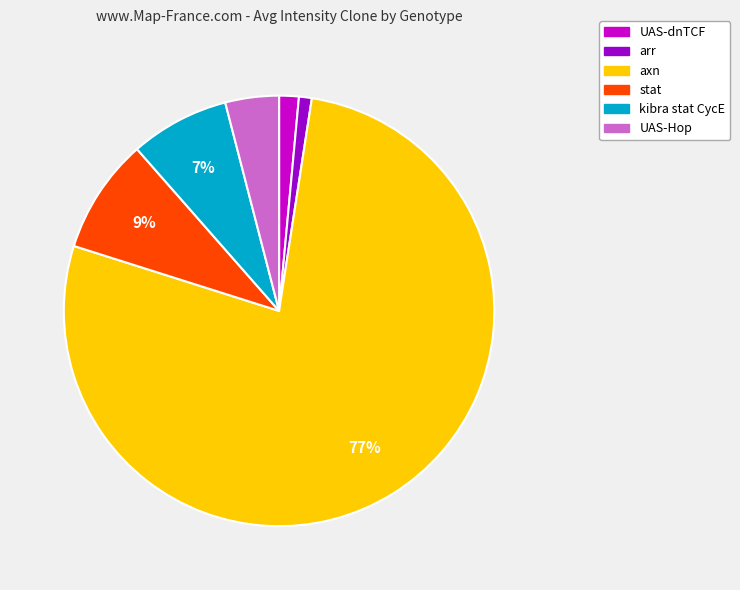

Is there a majority slice in this chart?

Yes